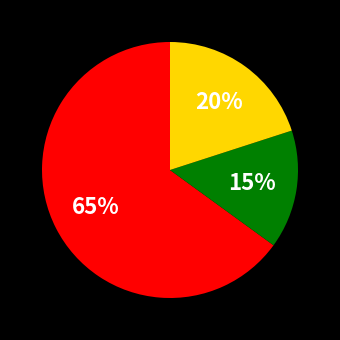

To the nearest percent, what is the average slice percentage?

33%